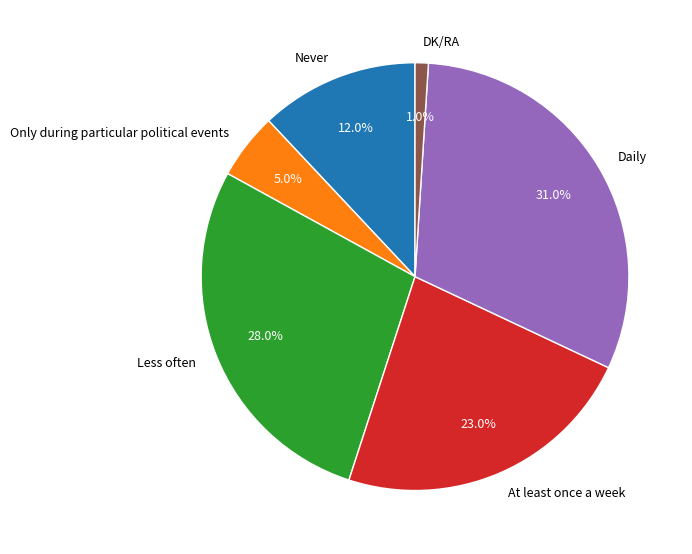

Count the number of slices in the pie.

6